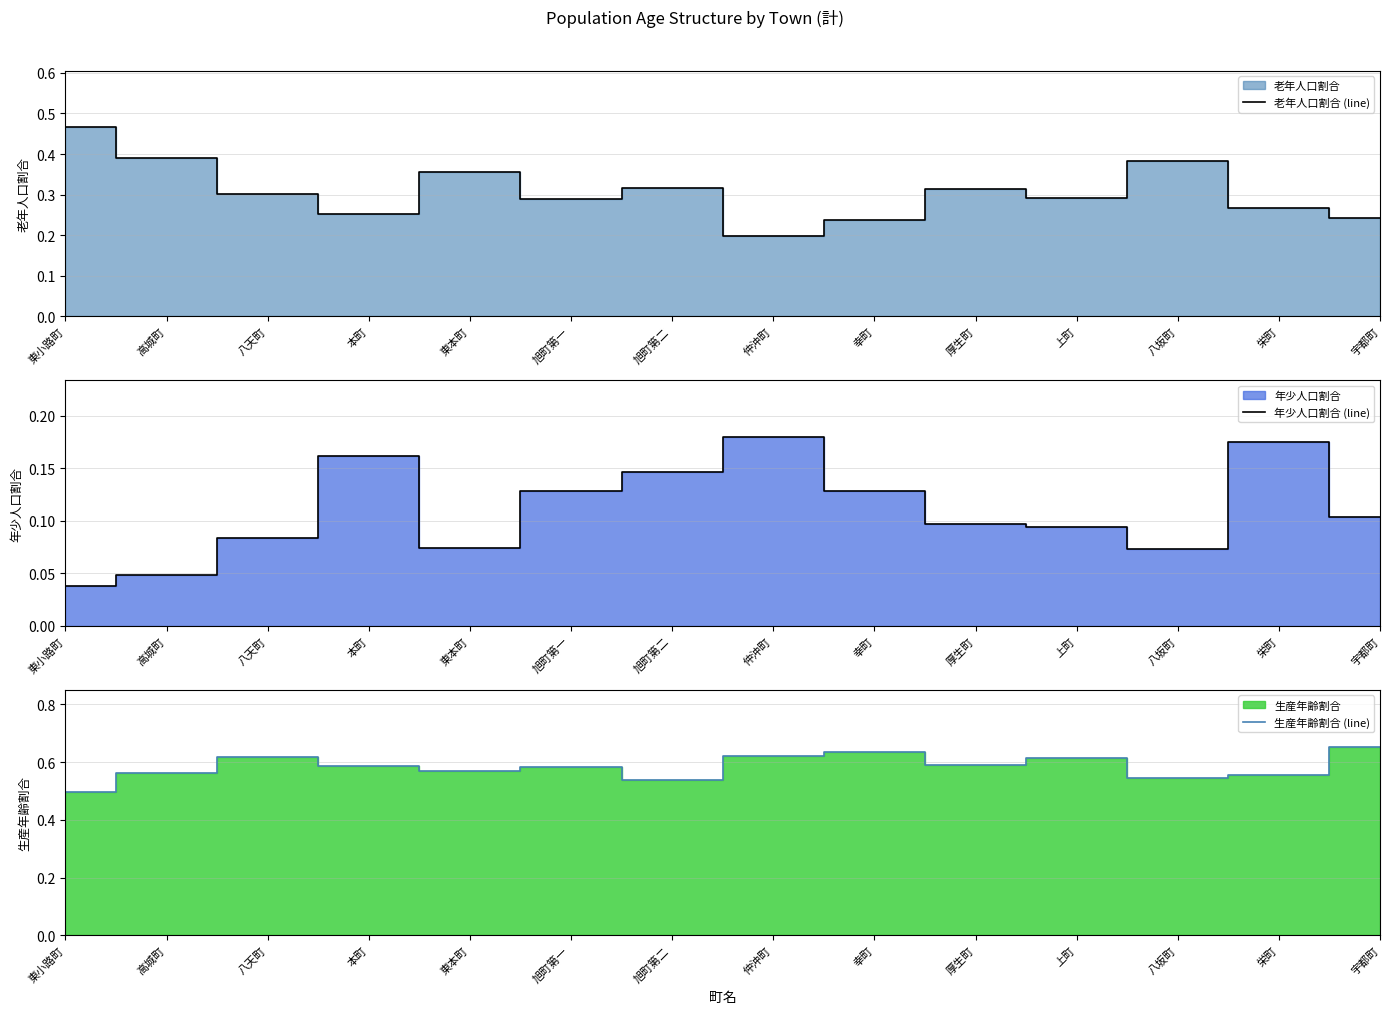

At which label is 生産年齢割合 (line) closest to 0?

東小路町